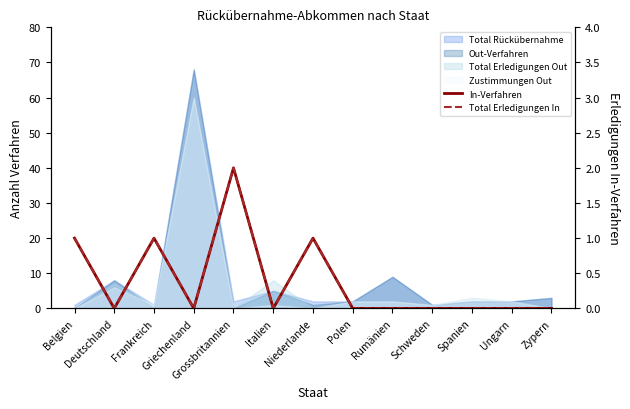

True or false: In-Verfahren has a value of 0 at Zypern.

True